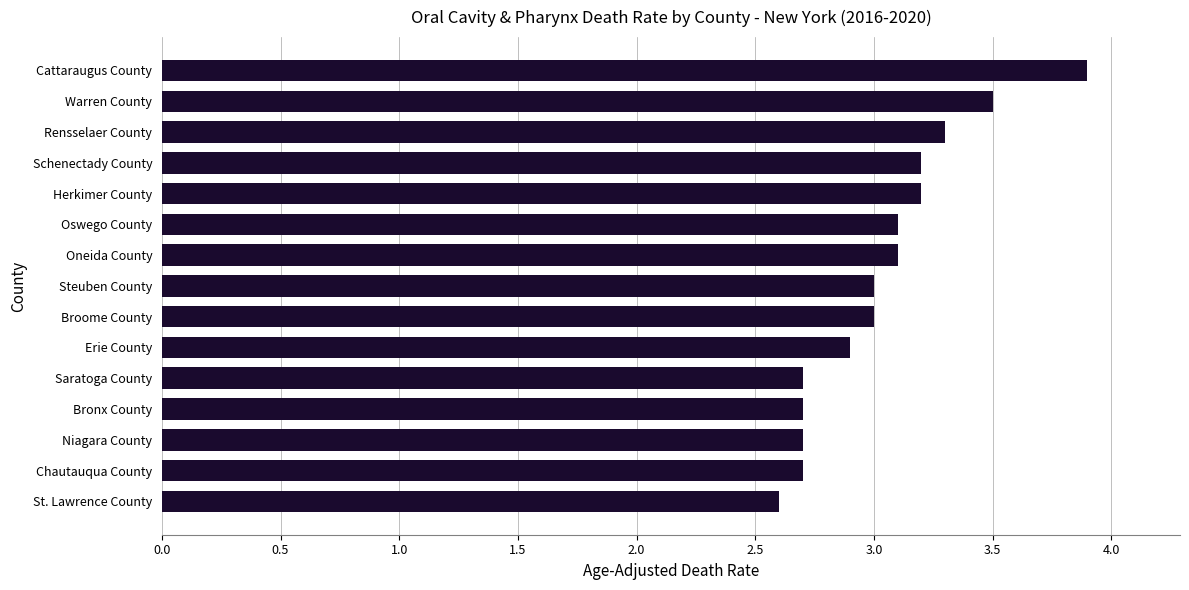

Read the value at Bronx County.

2.7